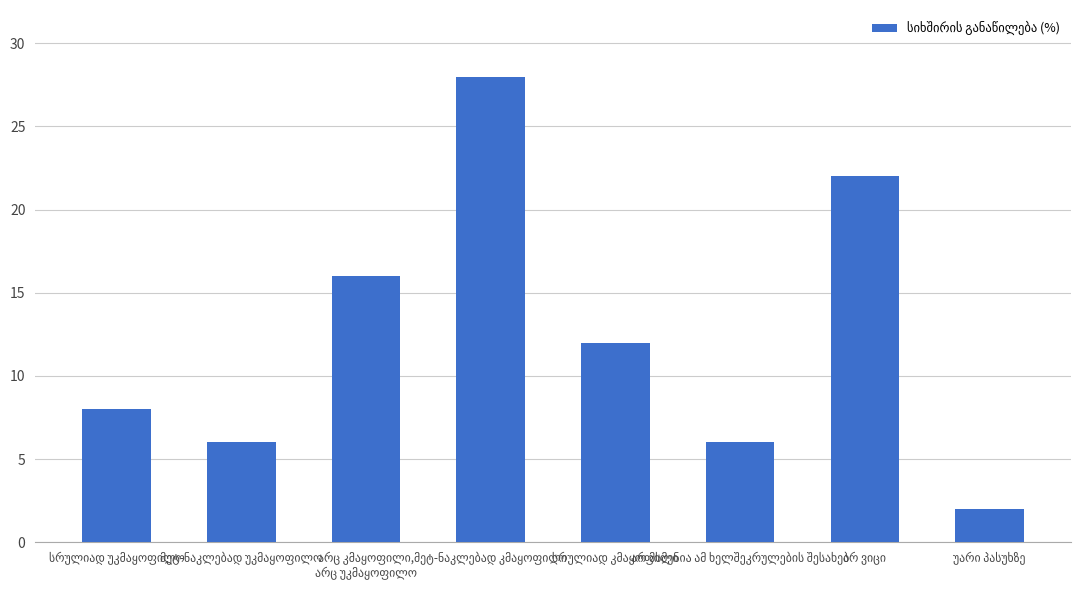

Are the bars horizontal?

No